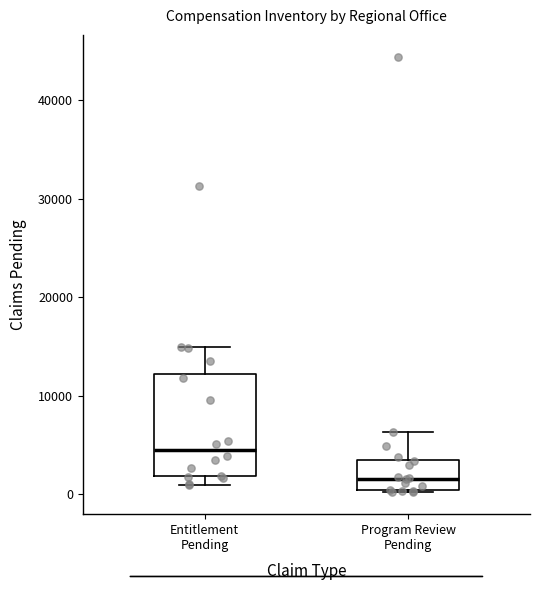

Reading left to right, read every box against the y-axis: the position of its median line, the range the box covers, and the ends of its whiskers. The values are not printed on the chart, so give them approximately, as read against the axis.

Entitlement Pending: median 4000, box 2000 to 12000, whiskers 1000 to 15000
Program Review Pending: median 2000, box 0 to 3000, whiskers 0 to 6000